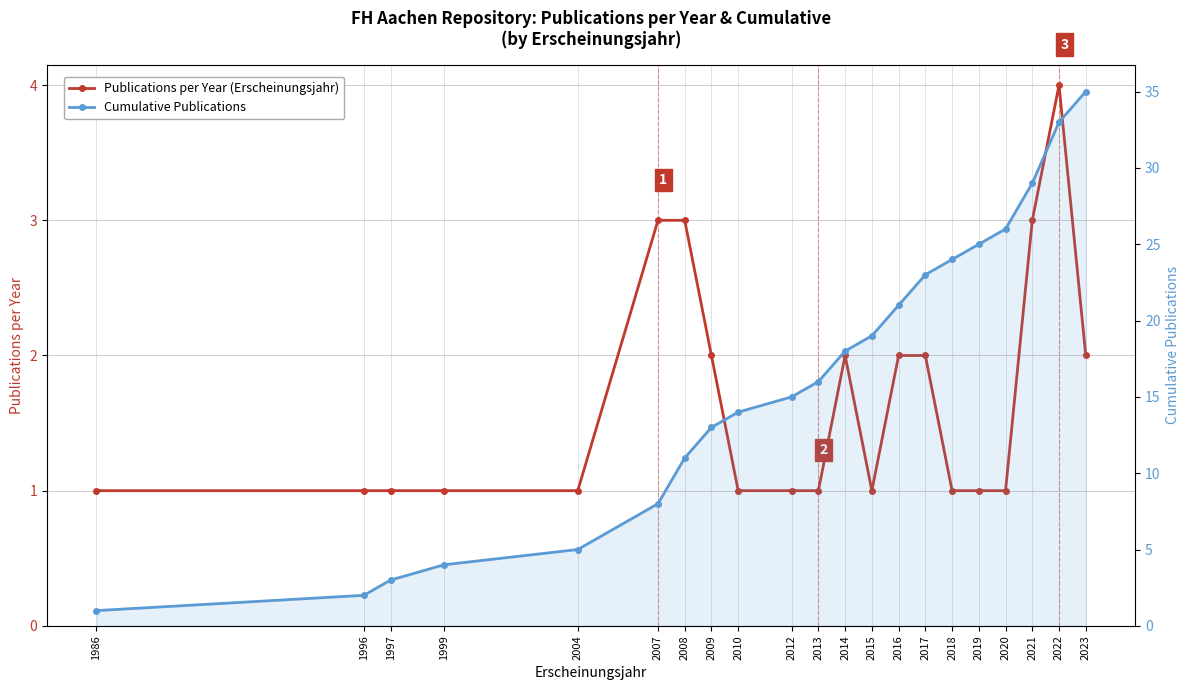

True or false: Publications per Year (Erscheinungsjahr) has more than 2 points higher than both neighbors.

False